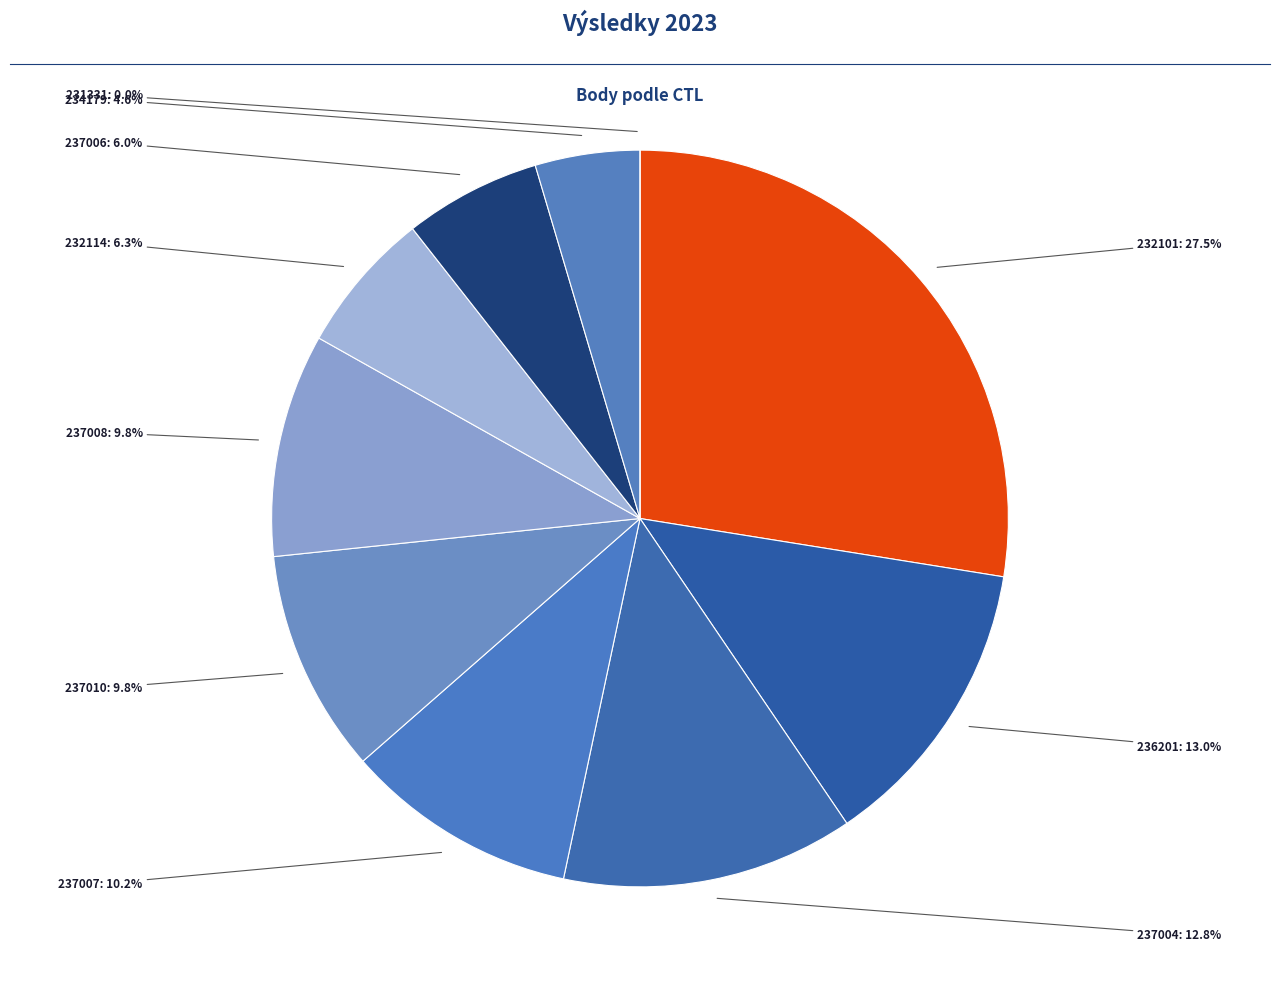

To the nearest percent, what portion does 237007 represent?

10%